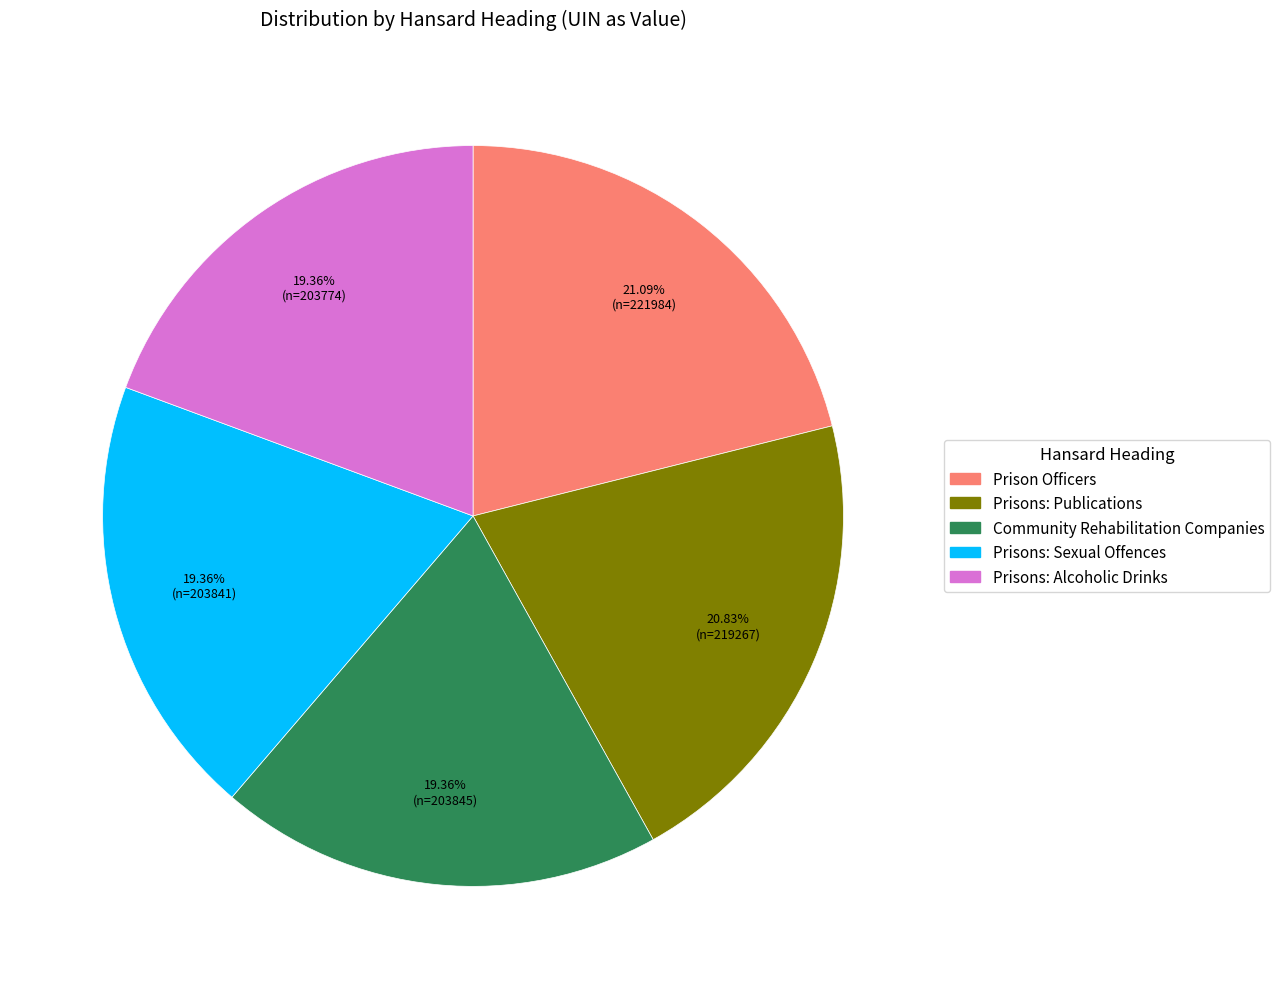

Does Prisons: Sexual Offences represent more than half of the total?

No